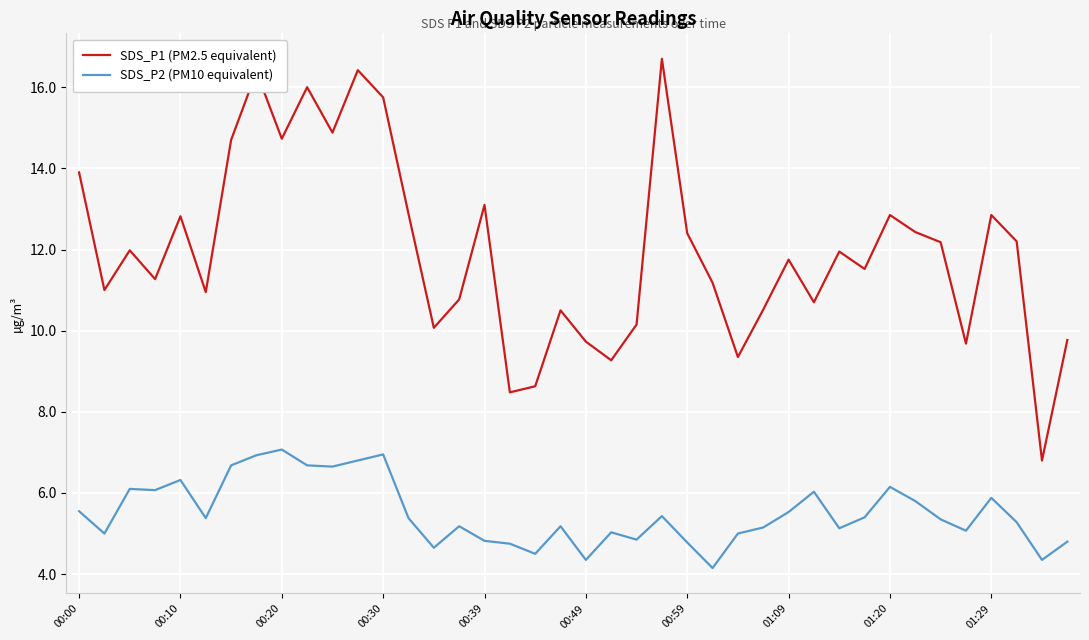

List the series in order of their overall mean, lowest first.

SDS_P2 (PM10 equivalent), SDS_P1 (PM2.5 equivalent)